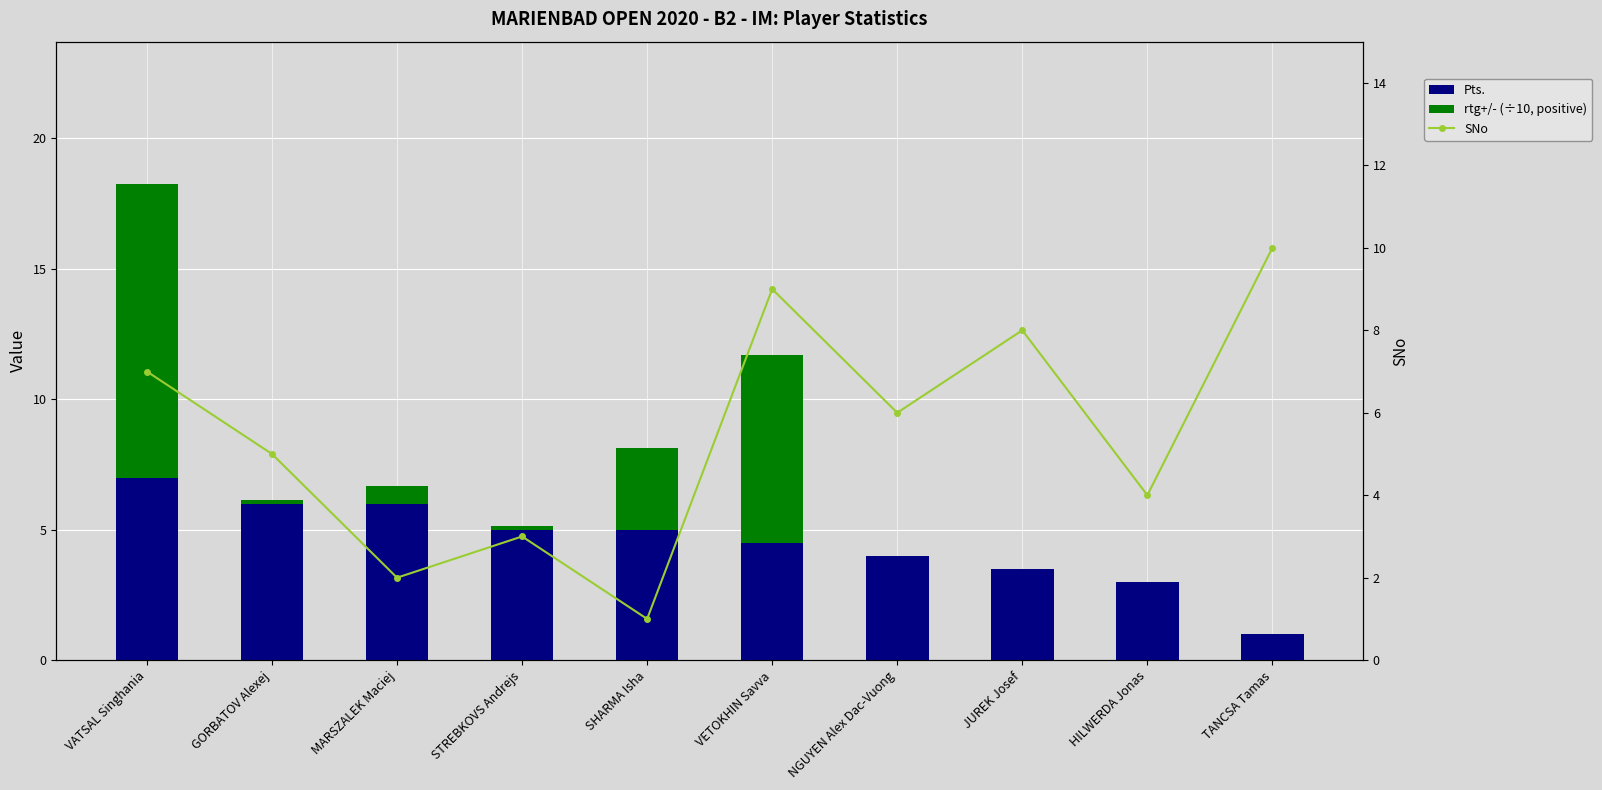

Rank the series by their average value, from lowest to highest.

rtg+/- (÷10, positive), Pts., SNo